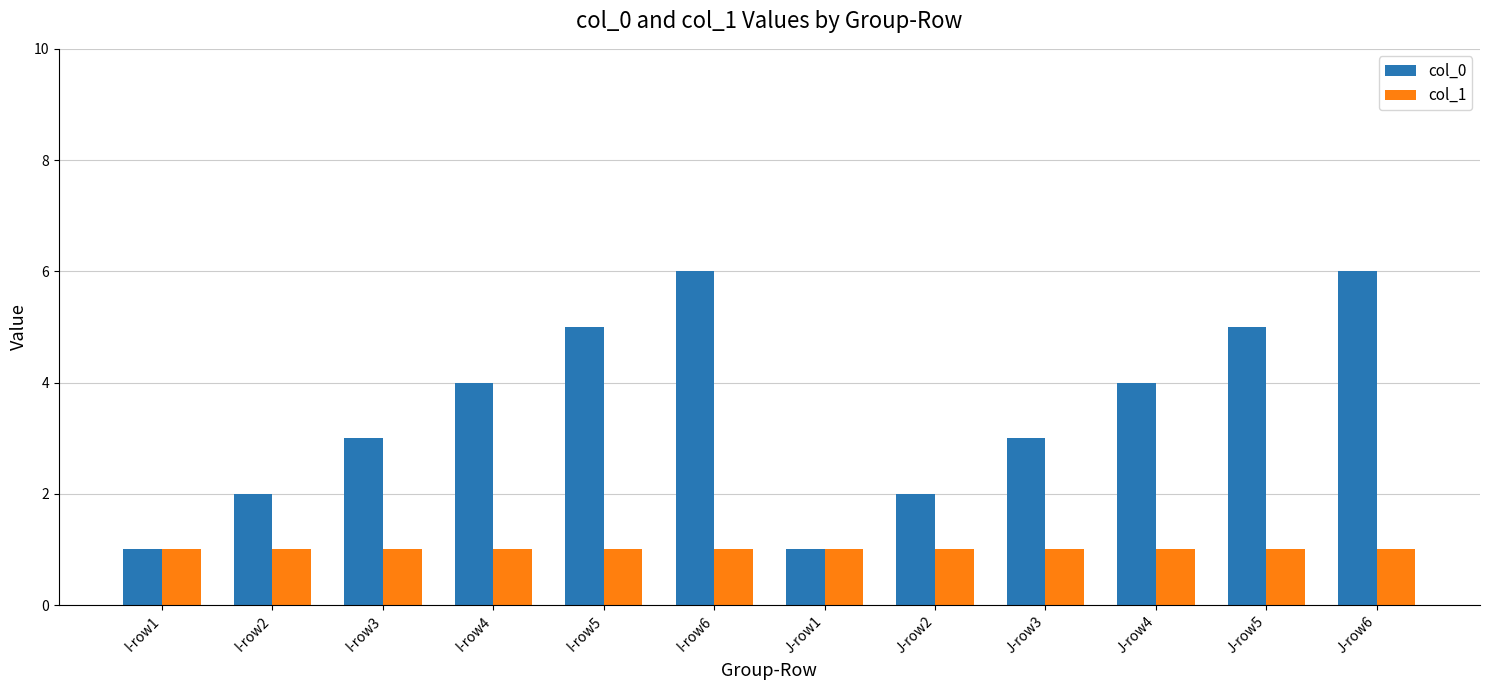

What value does the col_1 series have at I-row4?

1